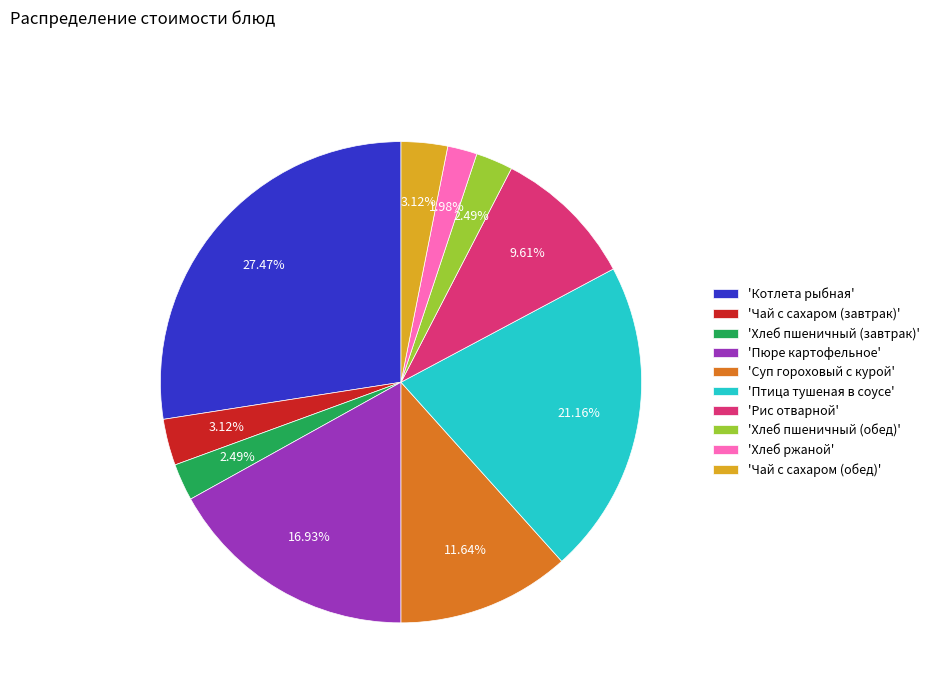

Do 'Птица тушеная в соусе' and 'Суп гороховый с курой' together represent more than half of the pie?

No